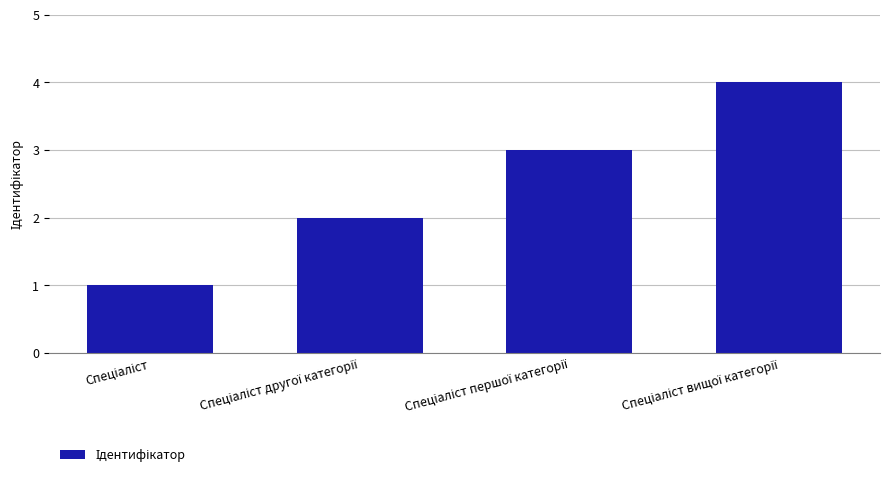

What is the difference between the second highest and minimum values?

2